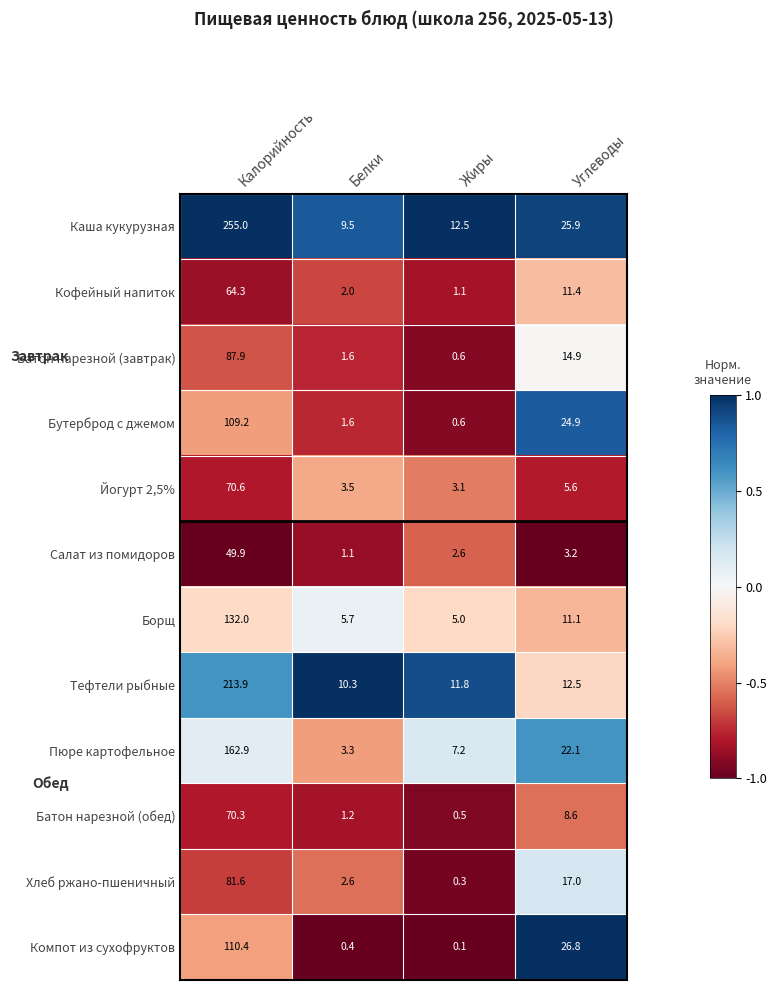

At which category is the sum across all series the highest?

Калорийность